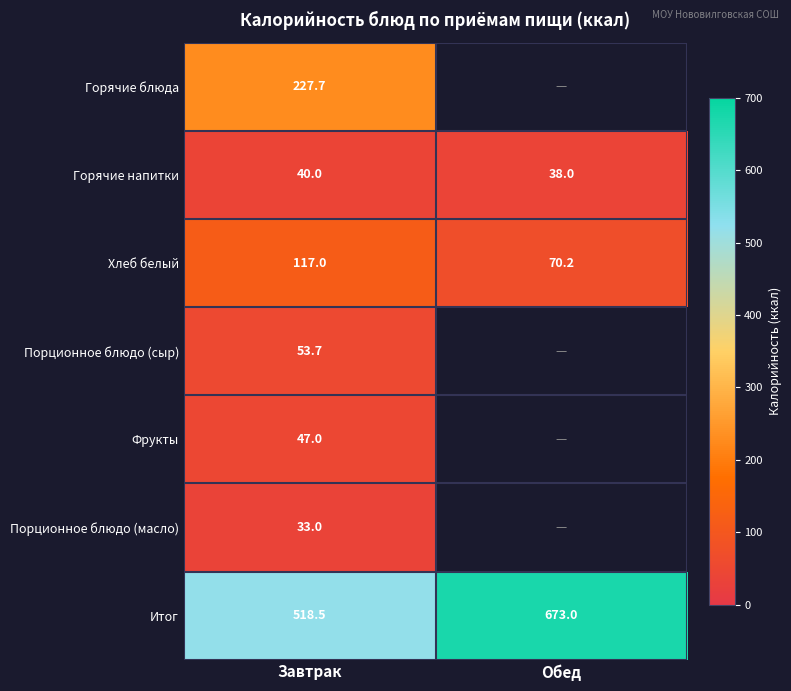

What is the maximum value for Хлеб белый?

117.0